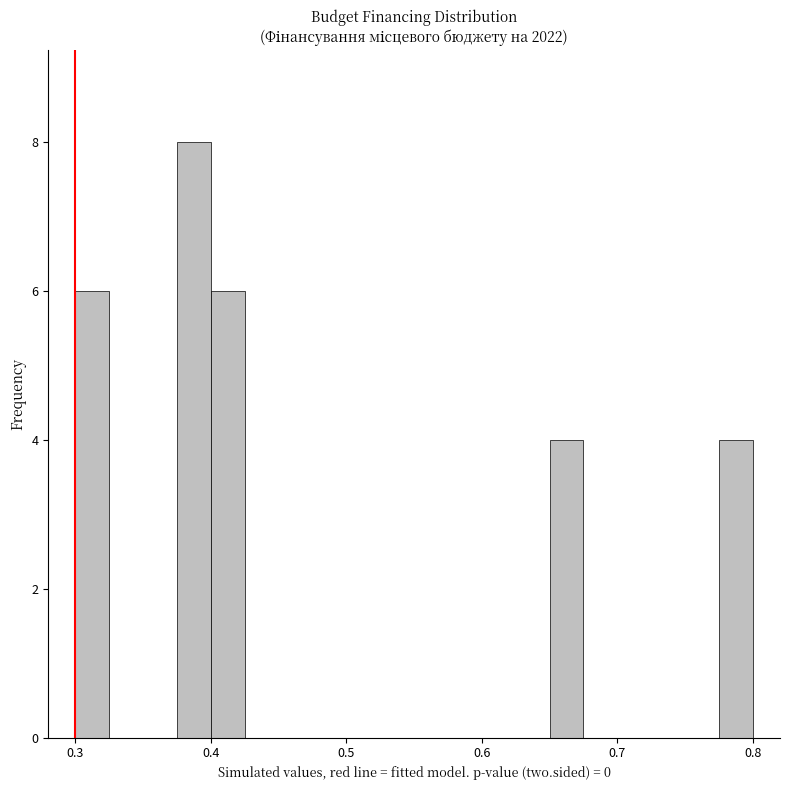

Read against the x-axis, roughly where is the centre of the tallest bar?

0.39